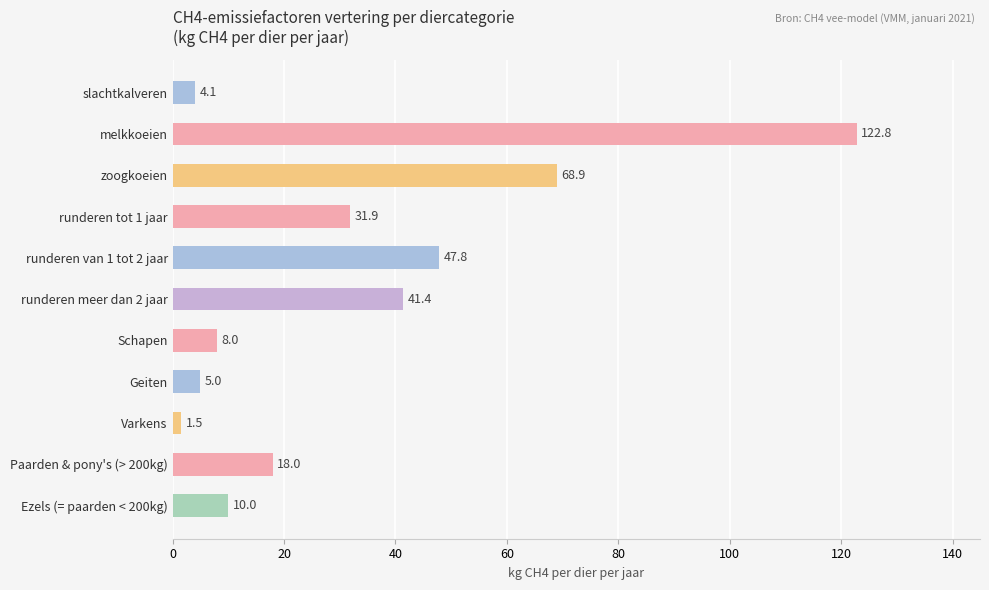

Reading top to bottom, transcribe all the data shown in this chart.

4.1	122.8	68.9	31.9	47.8	41.4	8.0	5.0	1.5	18.0	10.0